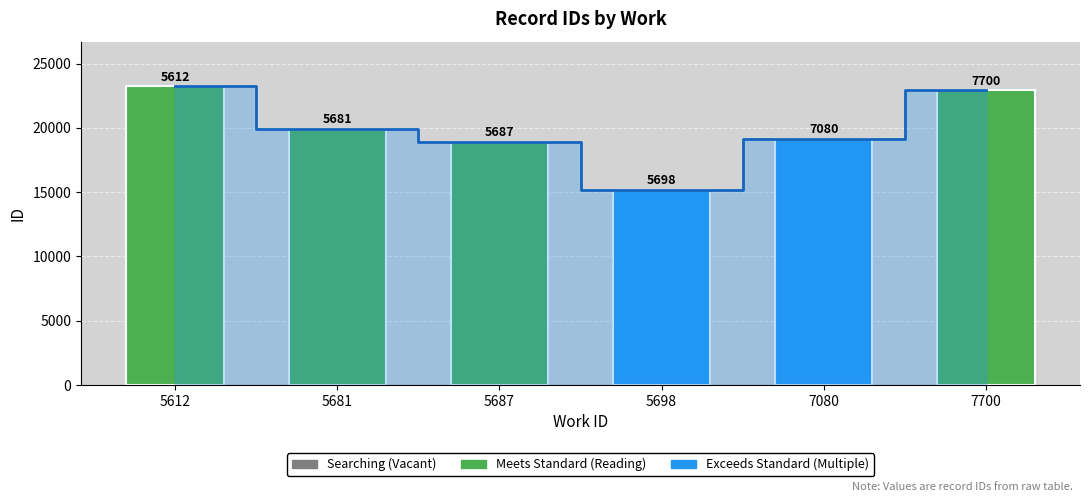

How many bars are there in each group?

2